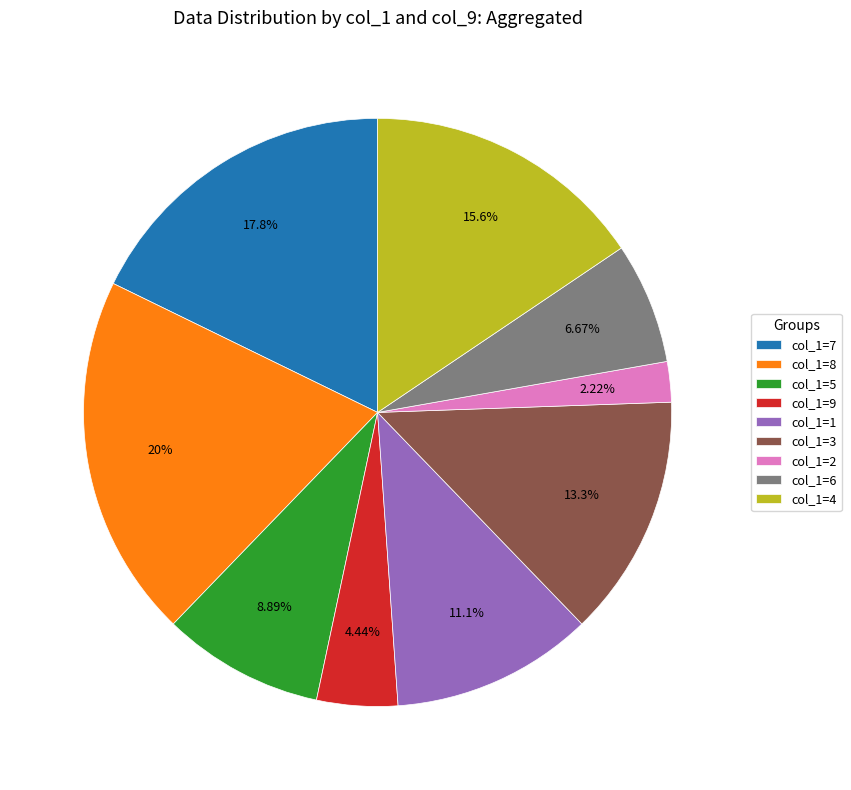

Combined, do col_1=1 and col_1=6 account for over 50%?

No